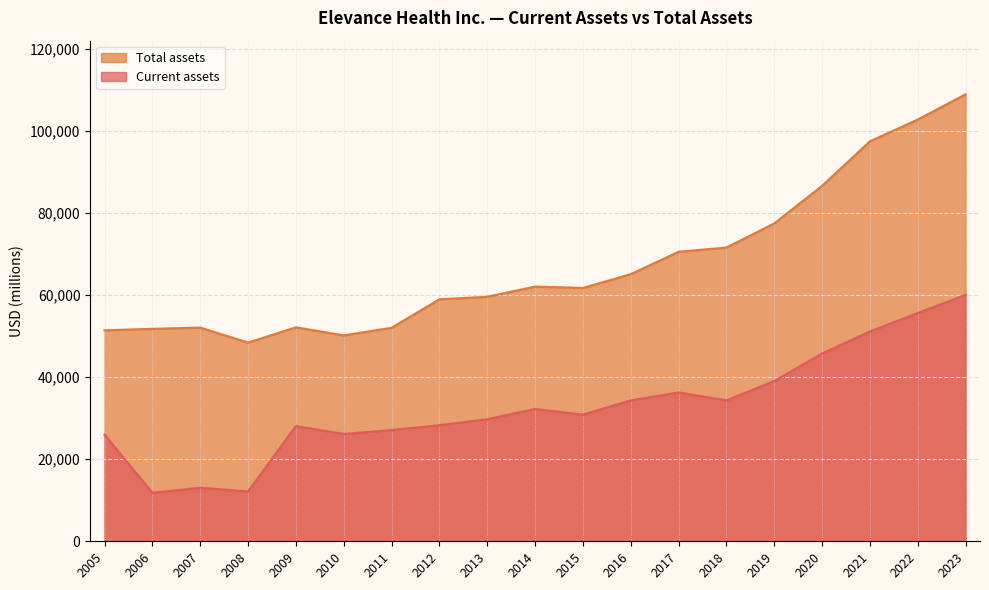

At which label is Total assets closest to 78665?

2019